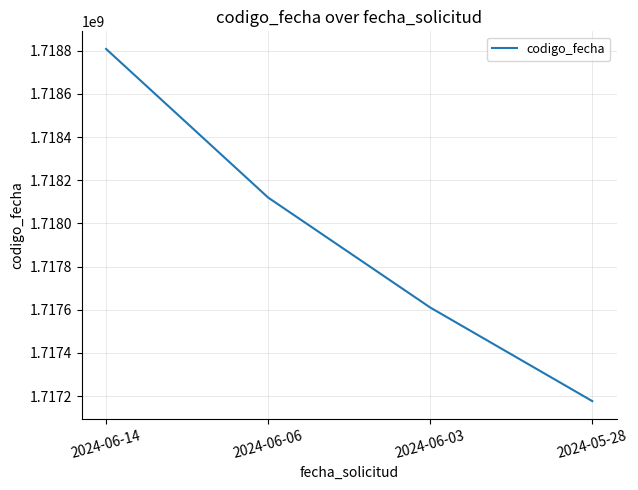

Is it true that the value at 2024-06-03 is 1717610144?

True